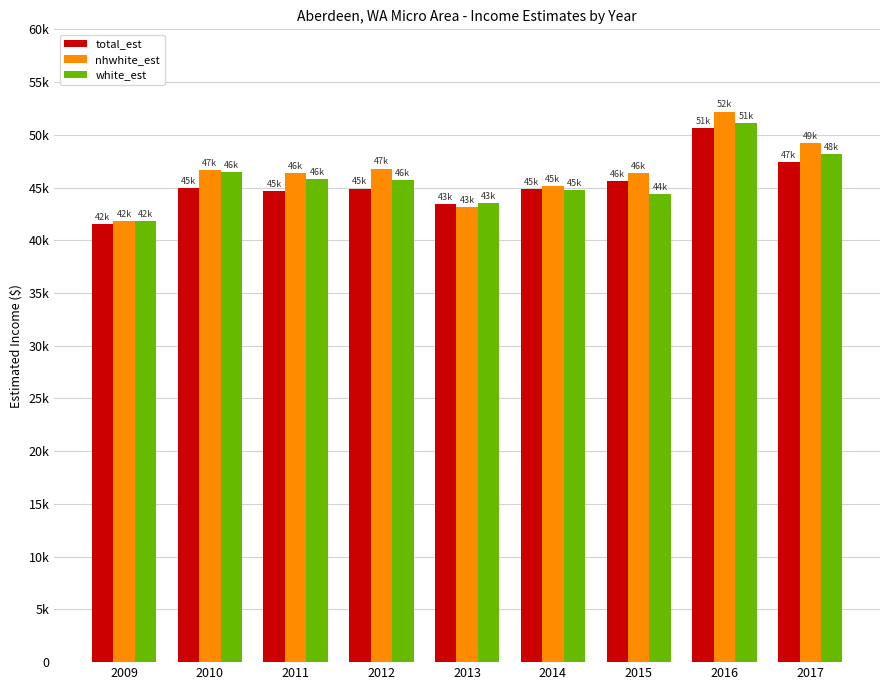

What is the average value of the nhwhite_est series?

46419.2